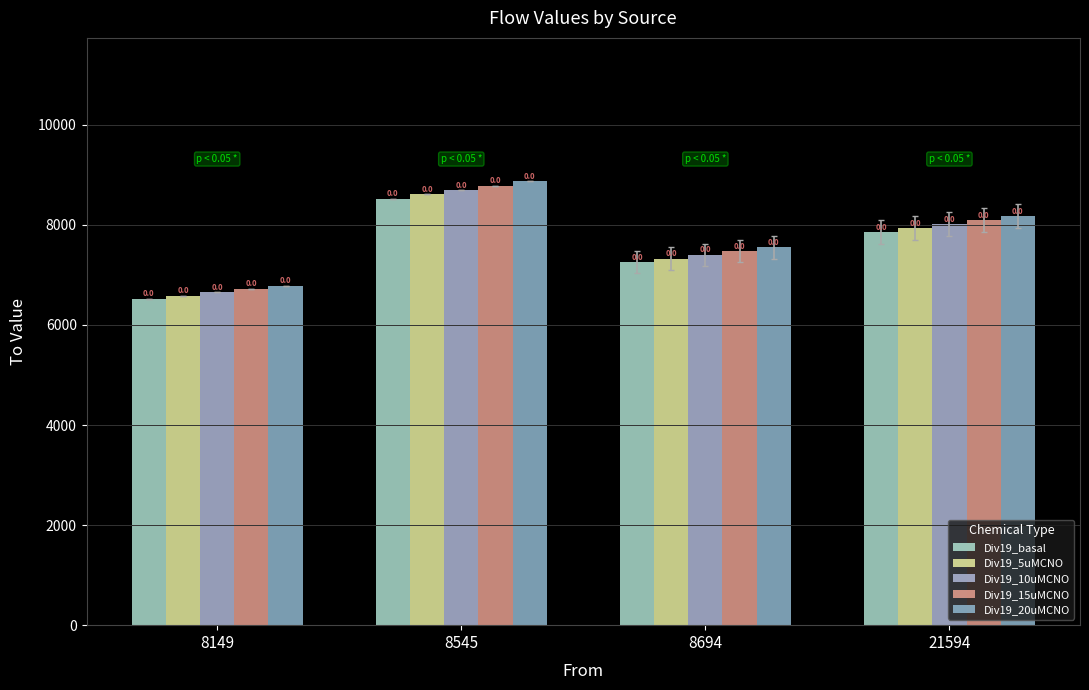

Does the chart contain any negative values?

No